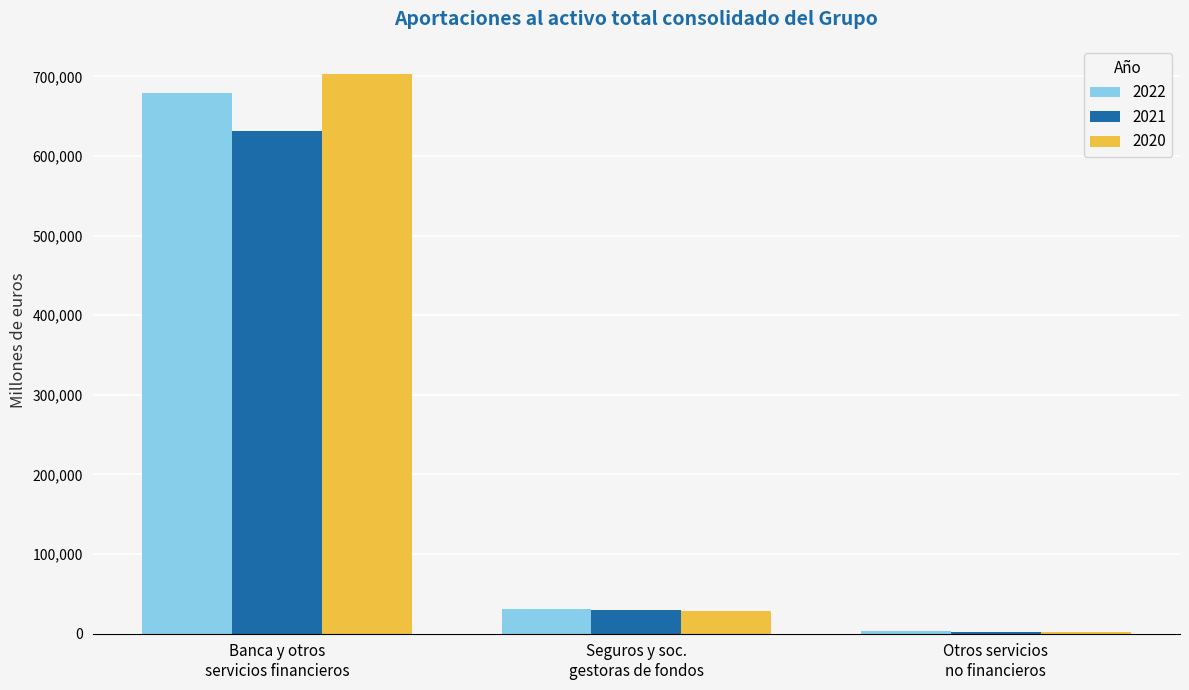

What is the greatest value displayed?

703304